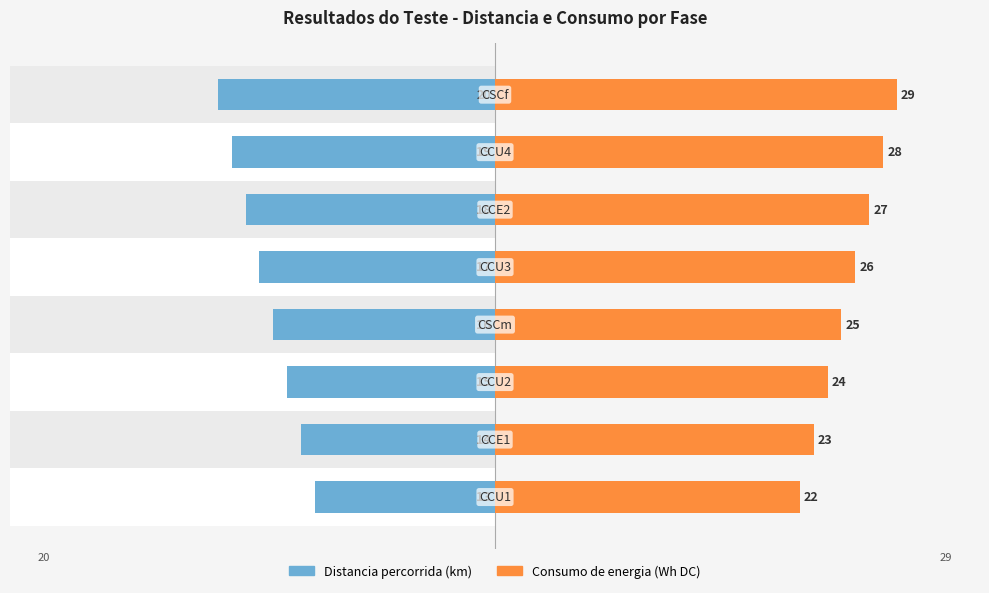

What is the sum of all Distancia percorrida (km) values?

-132